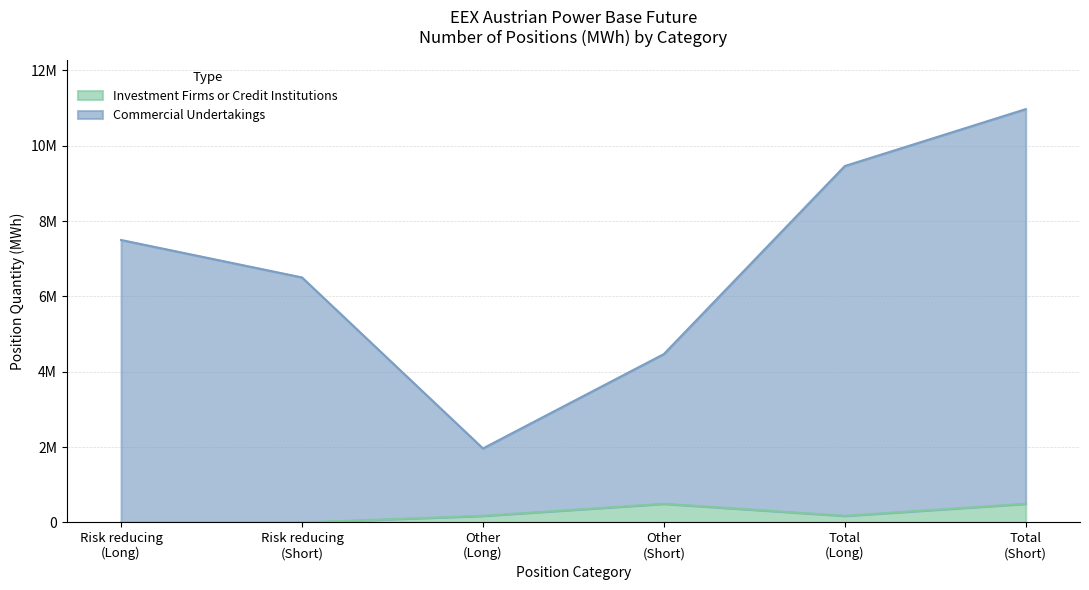

What position from the right is Total
(Long)?

2